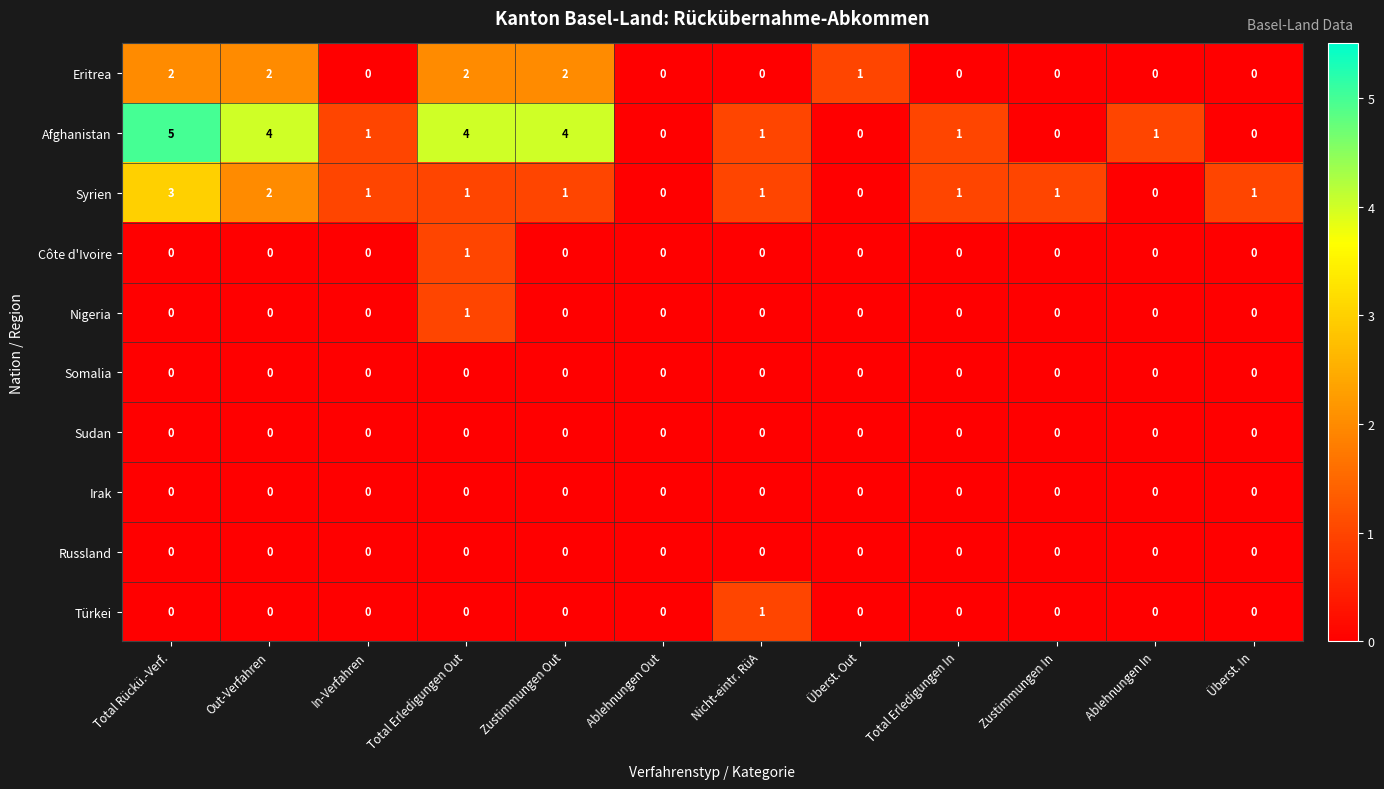

What is the total value across all series at Nicht-eintr. RüA?

3